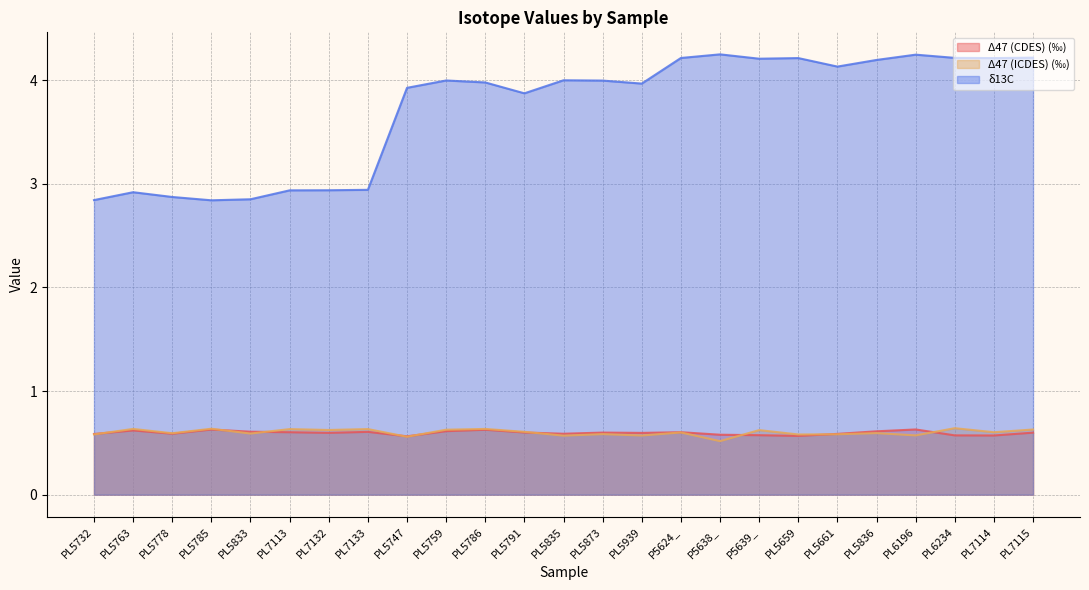

Which series has the largest range (max minus min)?

δ13C